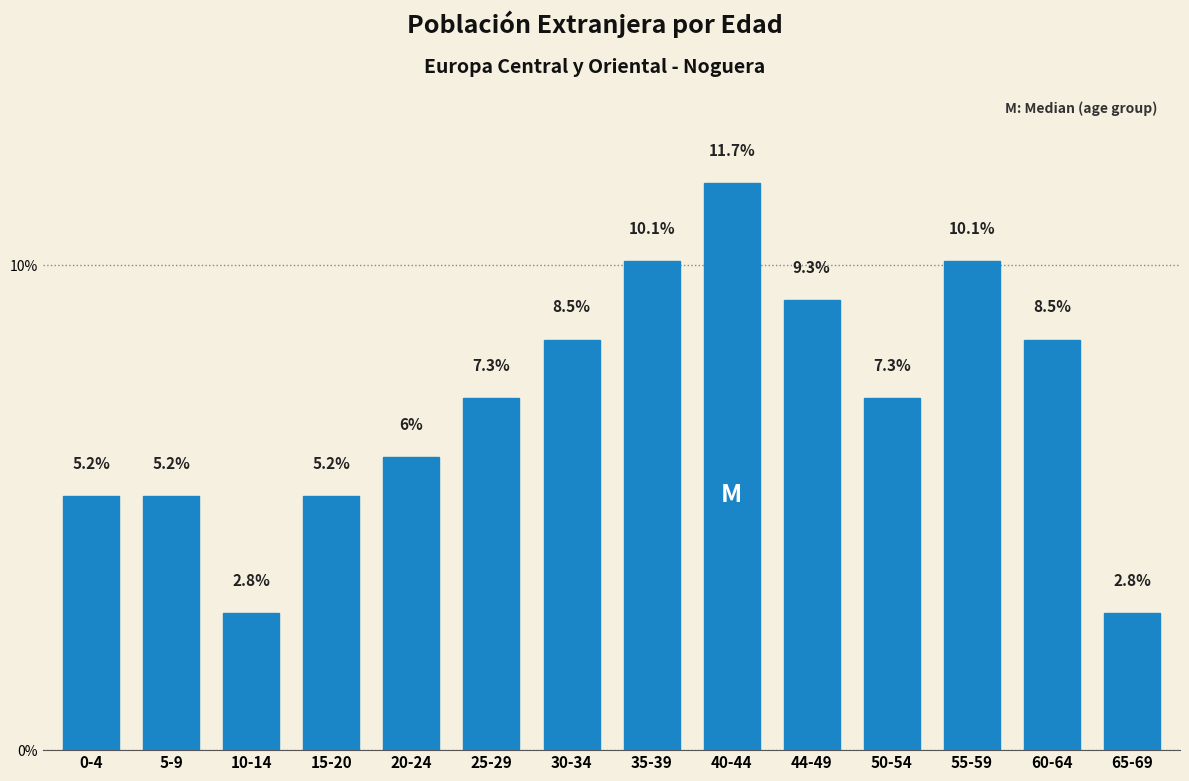

Reading left to right, transcribe all the data shown in this chart.

5.2	5.2	2.8	5.2	6.0	7.3	8.5	10.1	11.7	9.3	7.3	10.1	8.5	2.8